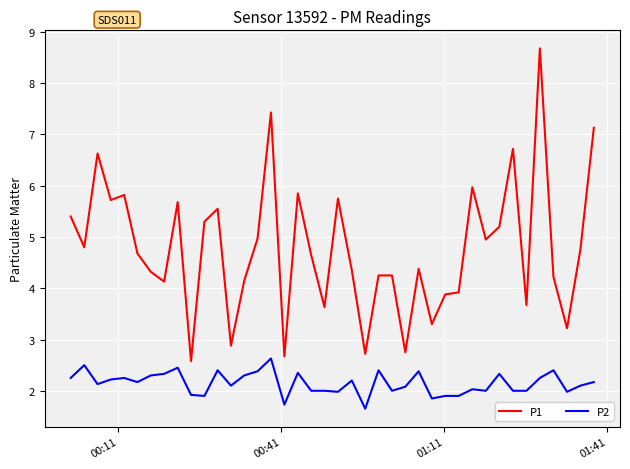

What is the difference between the maximum and minimum values in the P1 series?

6.1